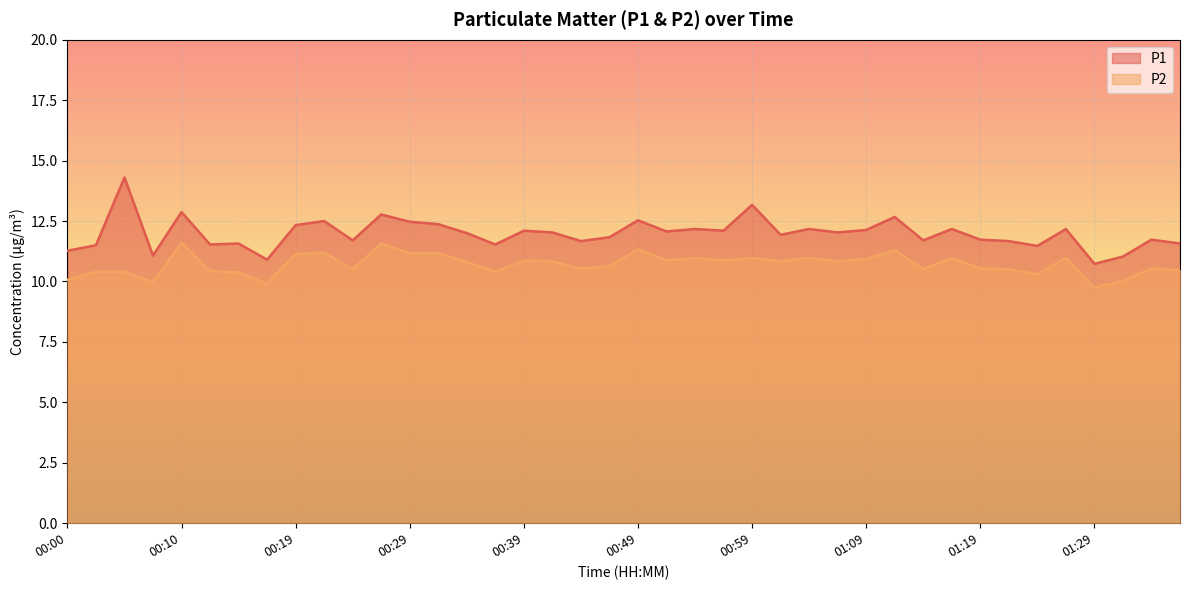

The value of P2 at 00:02 is 16.1. True or false?

False